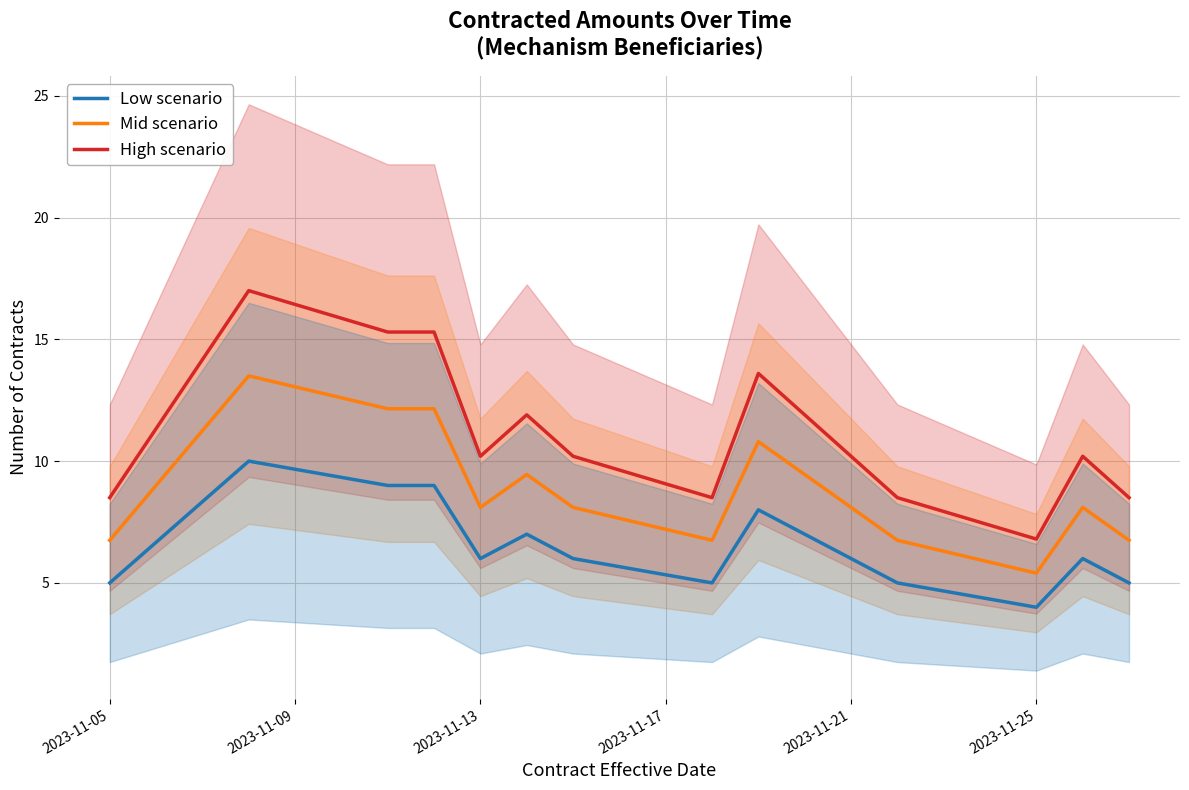

How many interior local valleys does the Mid scenario series have?

3